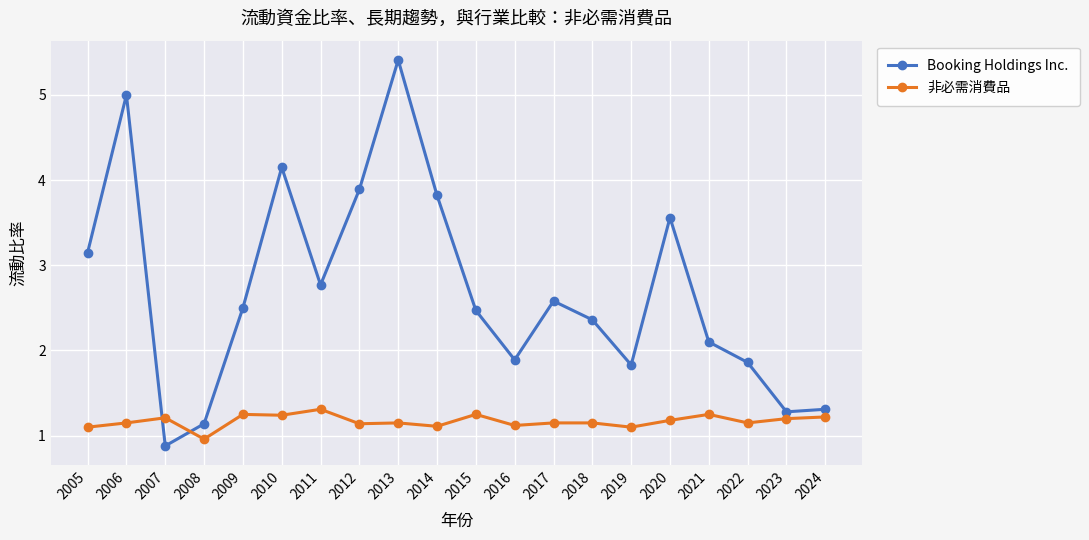

How many 非必需消費品 values are between 1 and 2?

19